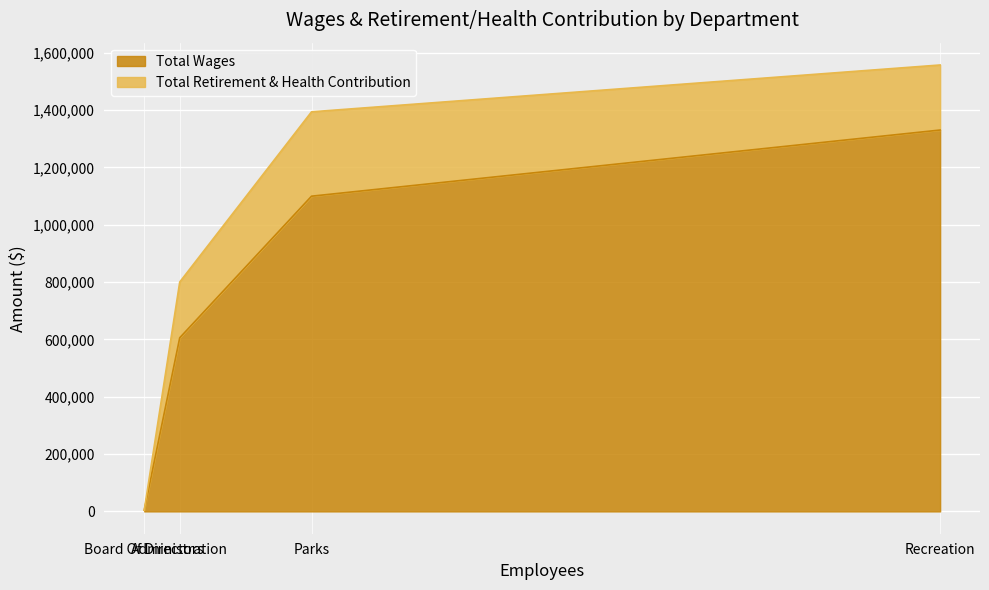

True or false: Total Wages and Total Retirement & Health Contribution intersect in this chart.

False